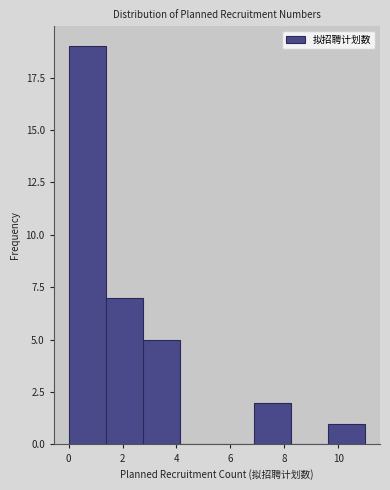

What is the height of the bar covering 9.6 to 11.0 on the x-axis? Neither the bar edges nor the heights are printed on the chart, so give them approximately, as read against the axes.

1